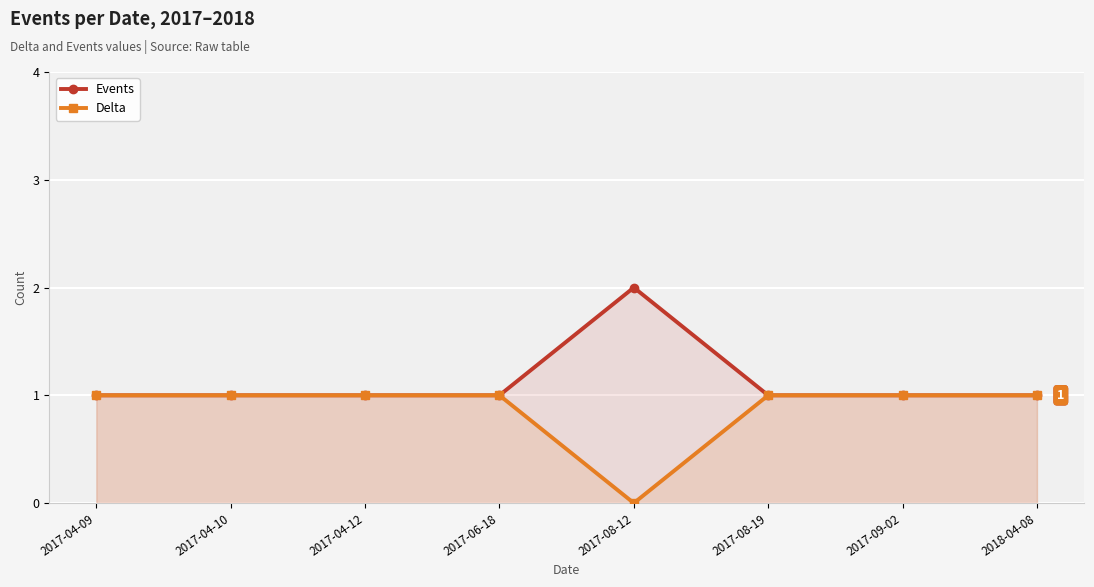

Rank the categories by Delta value from highest to lowest.

2017-04-09, 2017-04-10, 2017-04-12, 2017-06-18, 2017-08-19, 2017-09-02, 2018-04-08, 2017-08-12